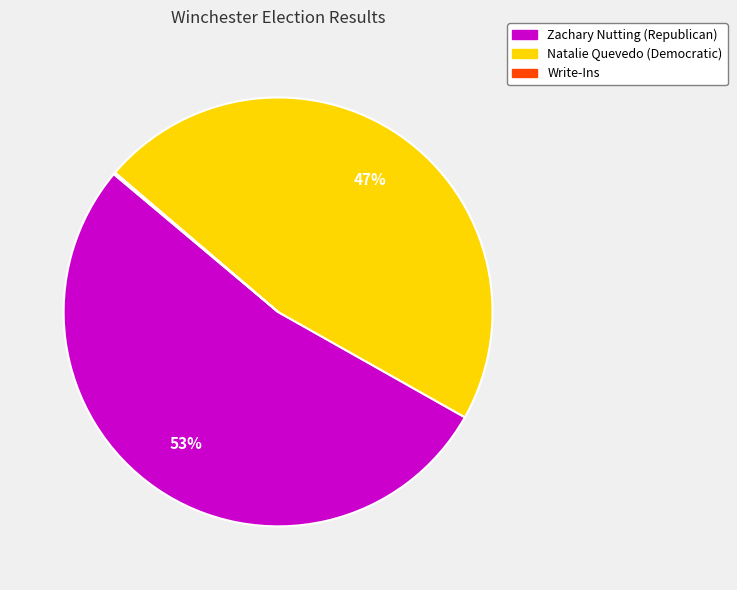

Approximately how many times larger is the value at Zachary Nutting (Republican) compared to Natalie Quevedo (Democratic)?

1.1